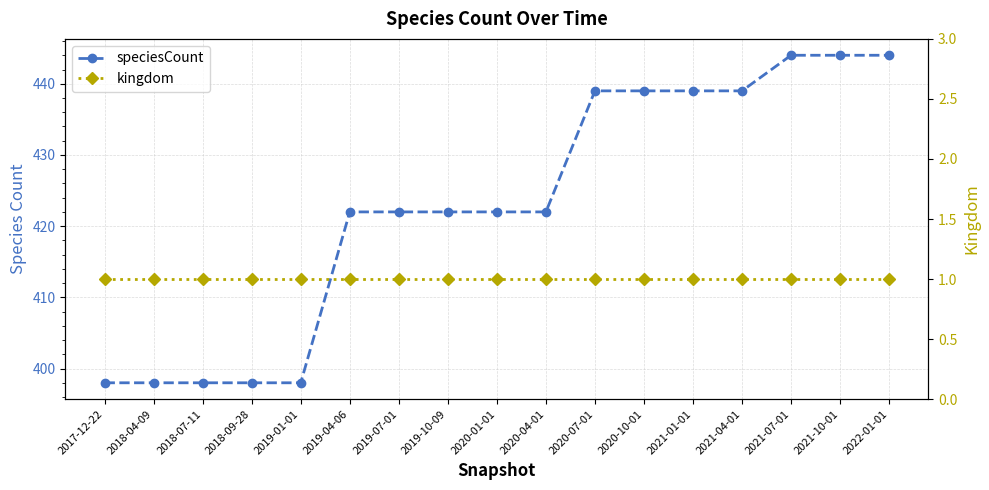

The speciesCount series shows 162 at 2019-10-09. True or false?

False